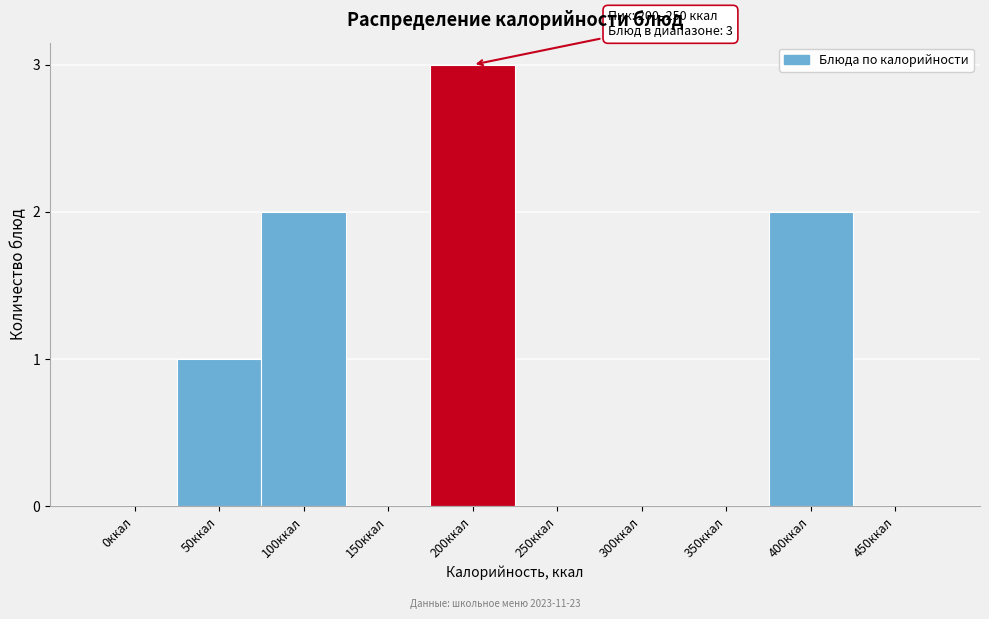

Reading right to left, what are all the values shown in this chart?

450ккал=0	400ккал=2	350ккал=0	300ккал=0	250ккал=0	200ккал=3	150ккал=0	100ккал=2	50ккал=1	0ккал=0